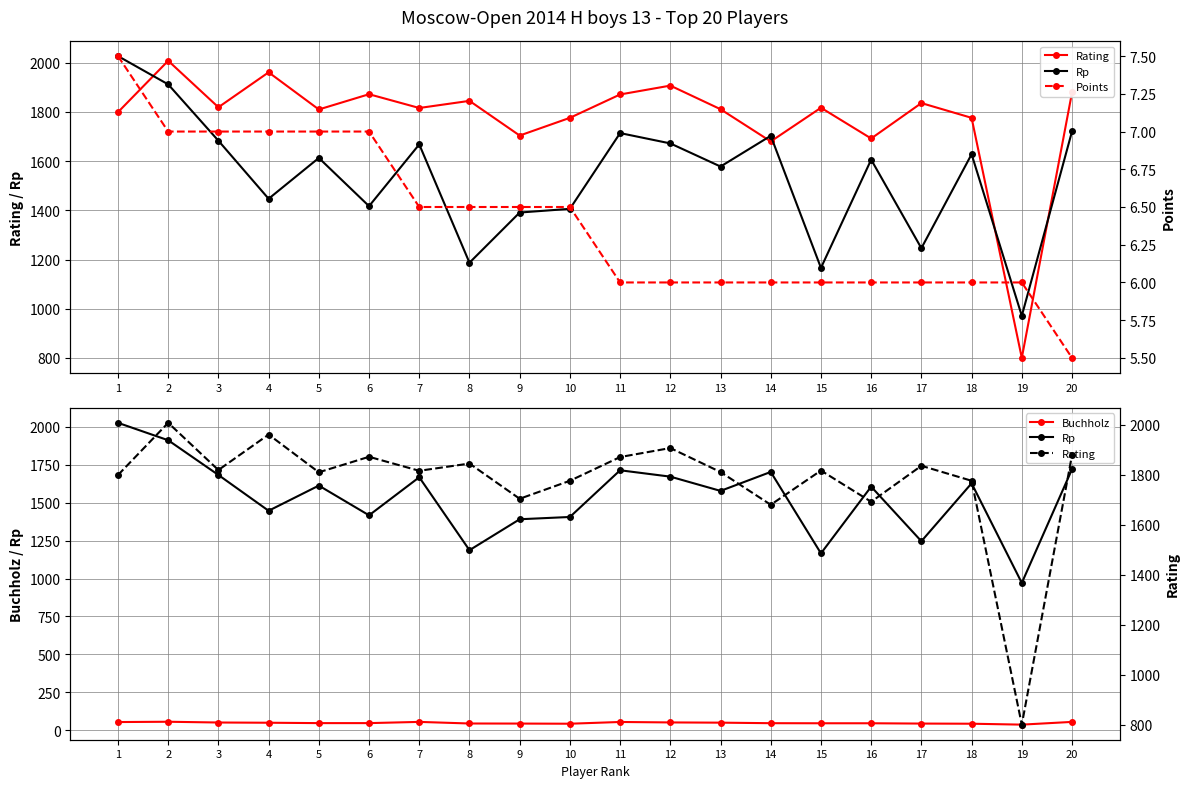

The value of Buchholz at 20 is 54.5. True or false?

True